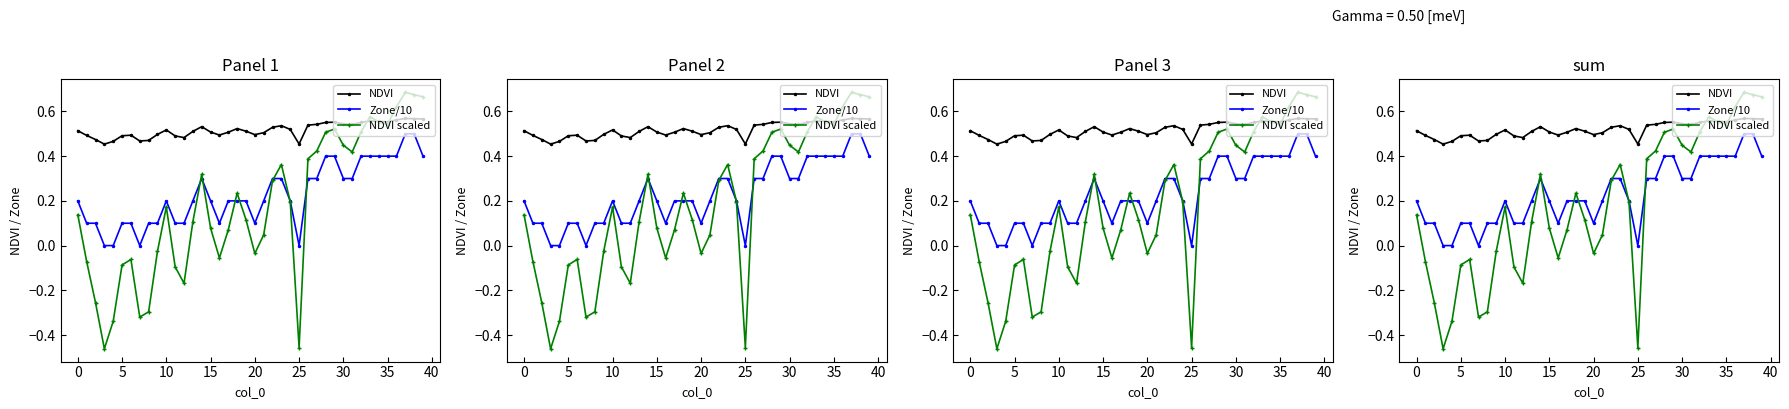

What is the approximate value of Zone/10 at 39?

0.4